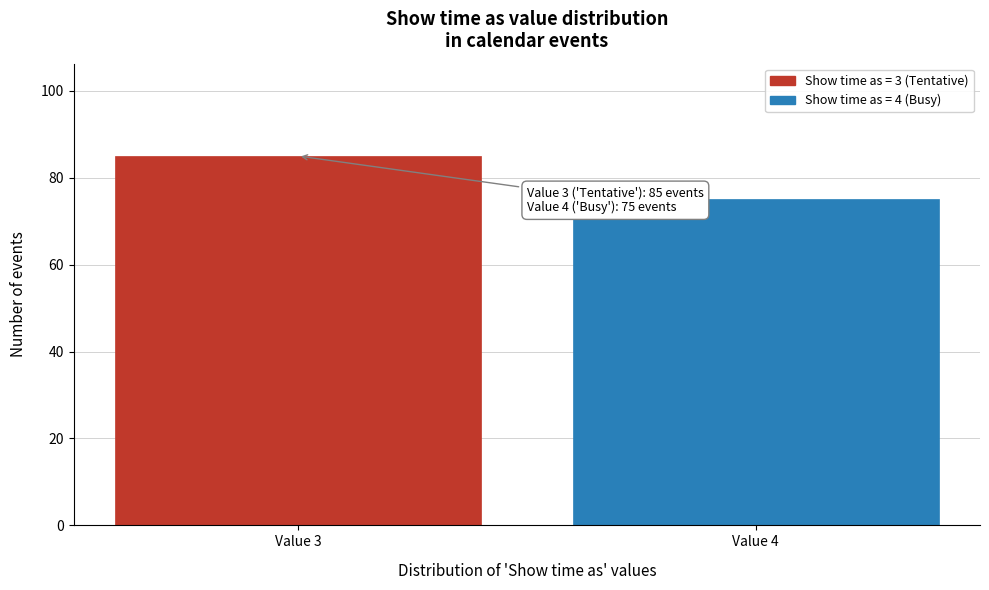

Reading left to right, list all the values displayed in this chart.

85	75